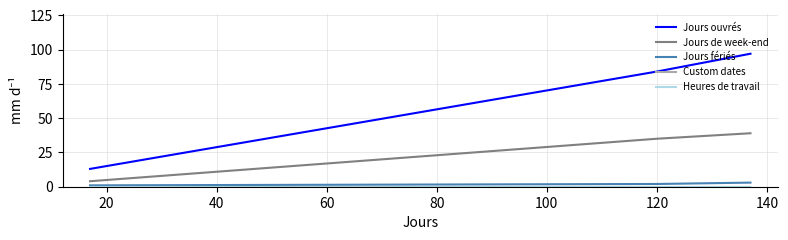

List the series in order of their peak value, highest first.

Jours ouvrés, Jours de week-end, Jours fériés, Custom dates, Heures de travail